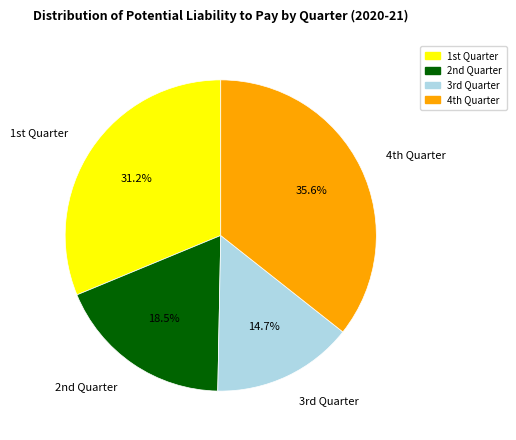

Rank the categories by value from highest to lowest.

4th Quarter, 1st Quarter, 2nd Quarter, 3rd Quarter